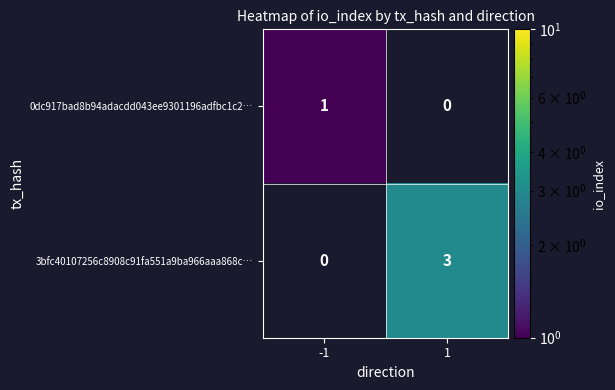

Is it true that 0dc917bad8b94adacdd043ee9301196adfbc1c2… equals 0 at -1?

False